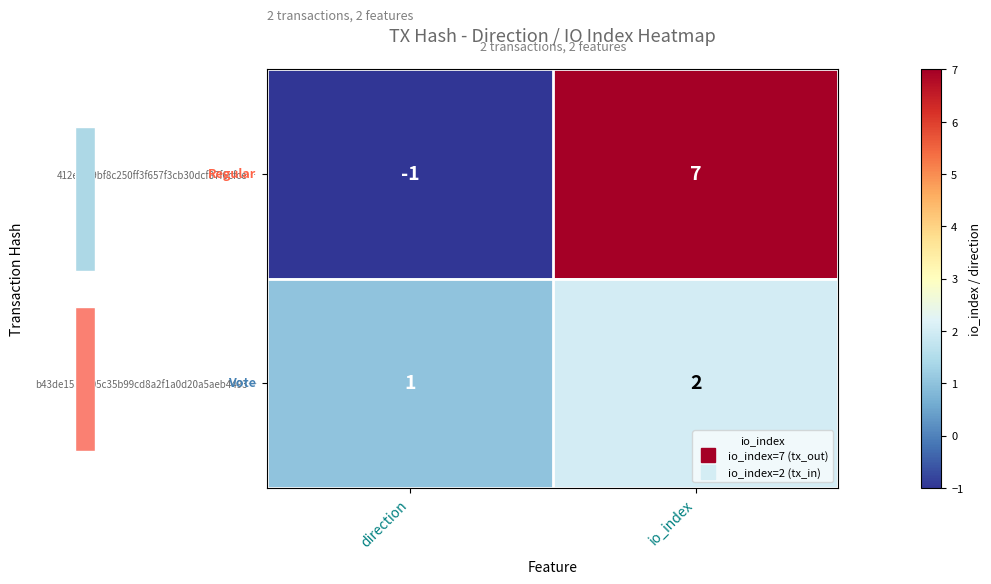

Rank the series by their maximum value, from highest to lowest.

412ecaf9bf8c250ff3f657f3cb30dcf87f6cfce…, b43de15a7105c35b99cd8a2f1a0d20a5aeb4493…